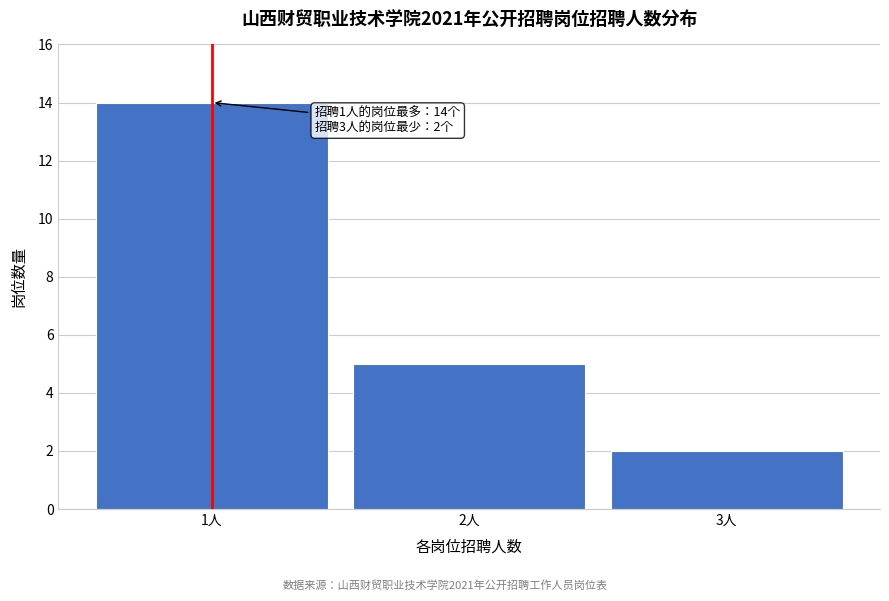

Reading right to left, transcribe all the data shown in this chart.

3人=2	2人=5	1人=14